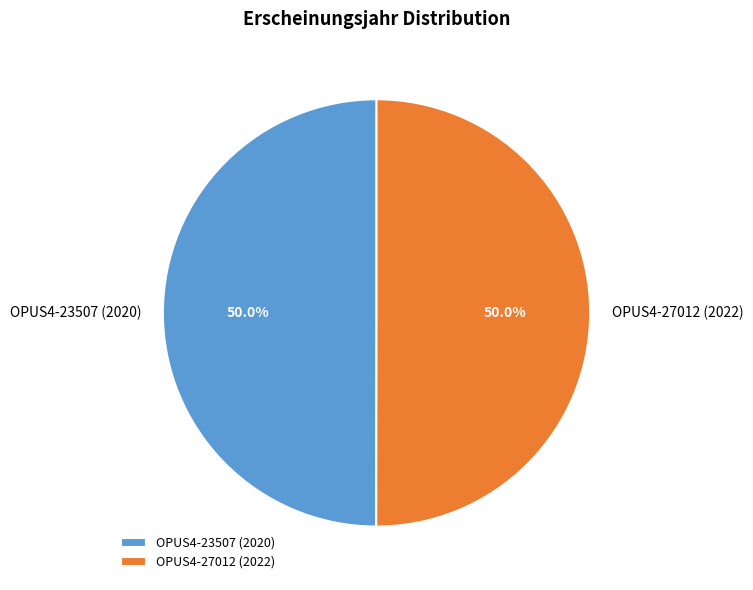

What percentage do OPUS4-27012 (2022) and OPUS4-23507 (2020) together represent?

100.0%